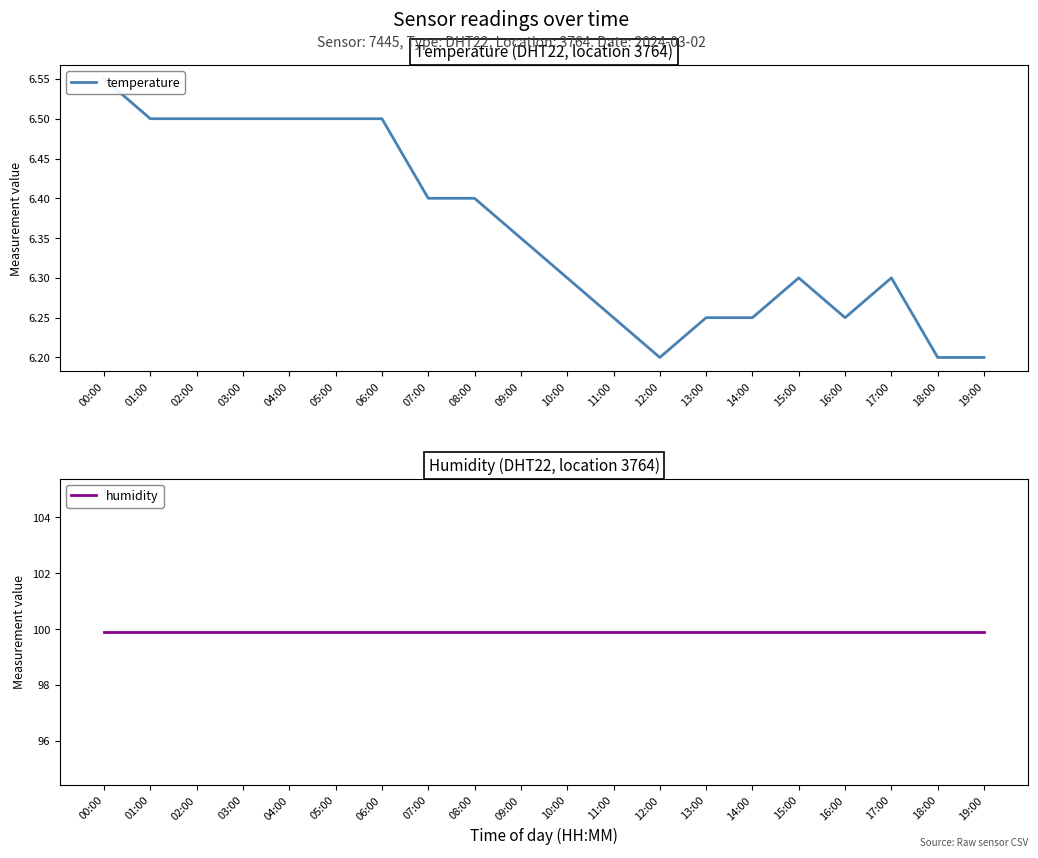

Between 06:00 and 18:00, which series saw the biggest shift?

temperature